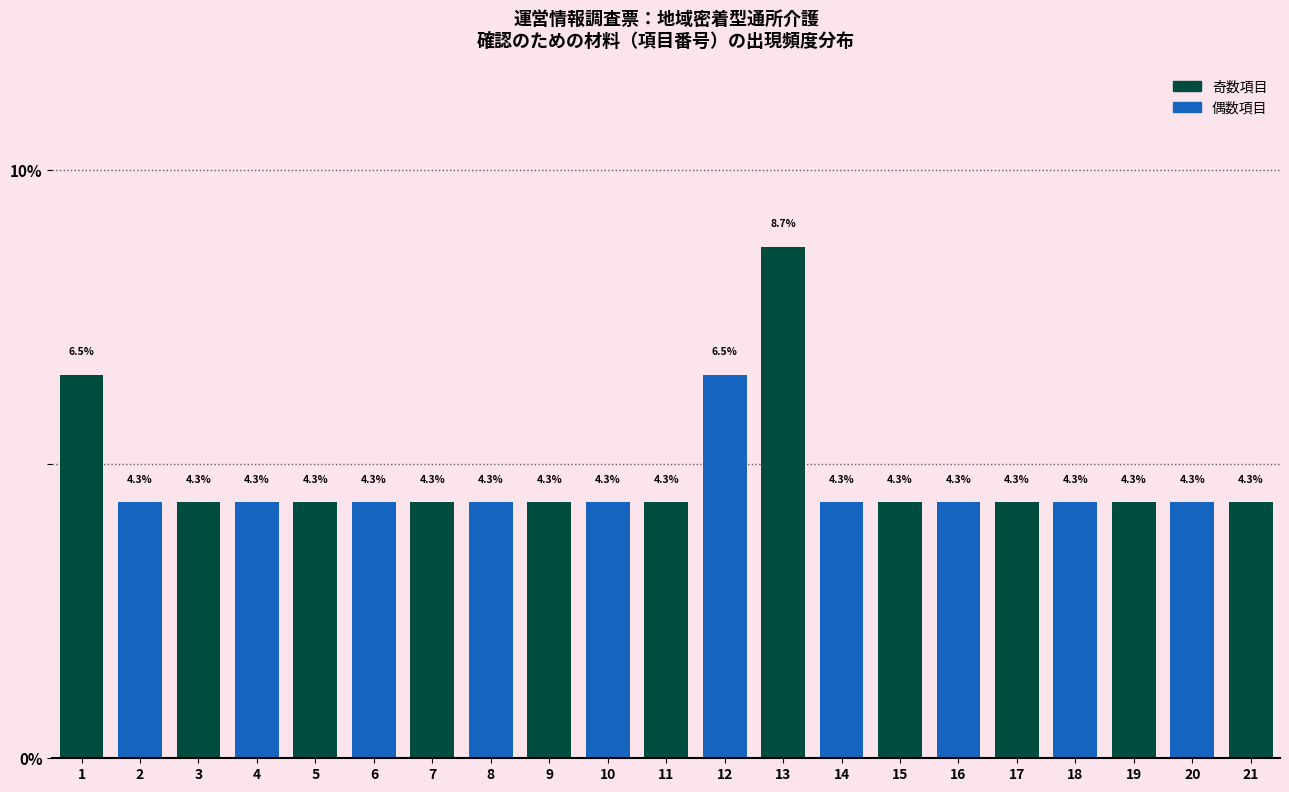

Reading left to right, transcribe all the data shown in this chart.

6.5	4.3	4.3	4.3	4.3	4.3	4.3	4.3	4.3	4.3	4.3	6.5	8.7	4.3	4.3	4.3	4.3	4.3	4.3	4.3	4.3